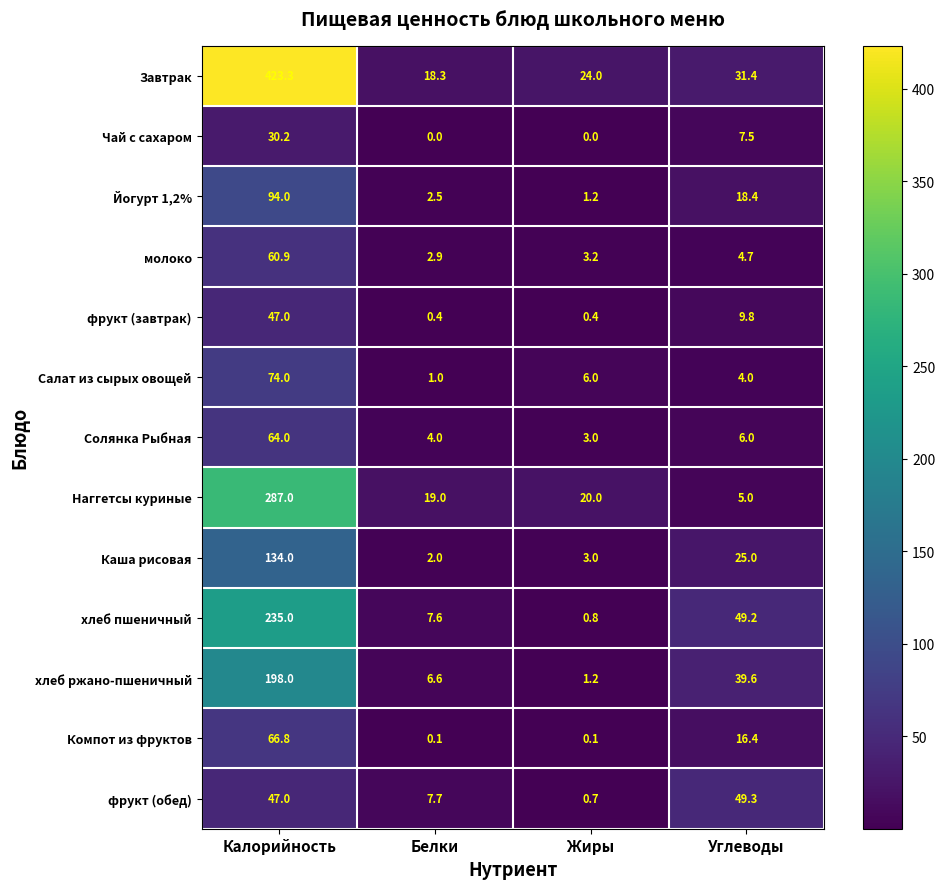

At how many categories does at least one series exceed 359?

1